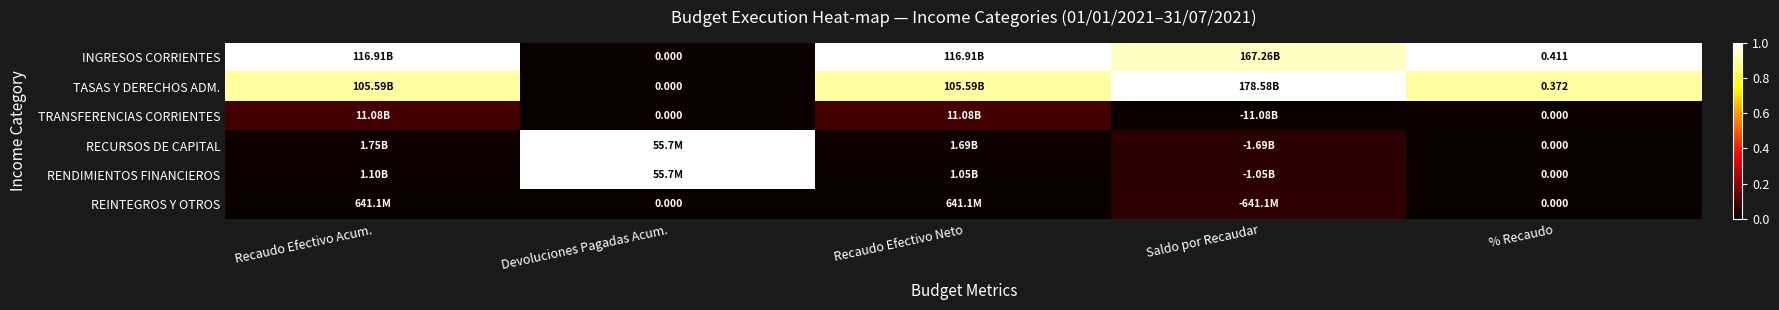

Is the value of TASAS Y DERECHOS ADM. at % Recaudo greater than the value of REINTEGROS Y OTROS at % Recaudo?

Yes